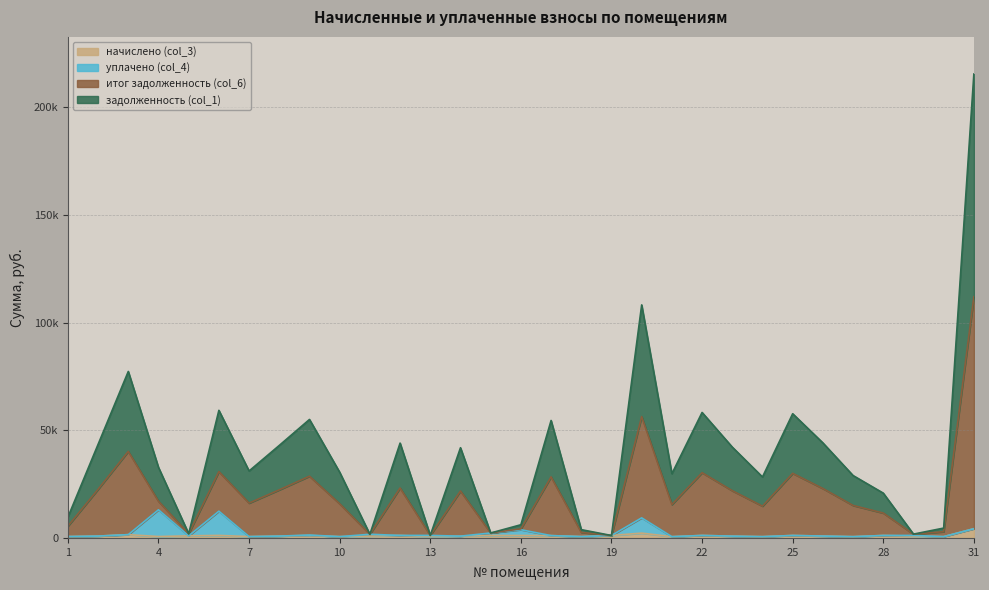

True or false: итог задолженность (col_6) and начислено (col_3) intersect in this chart.

False